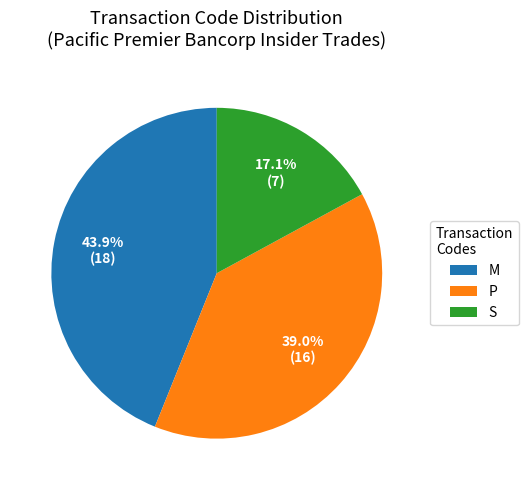

How many segments does this pie chart have?

3